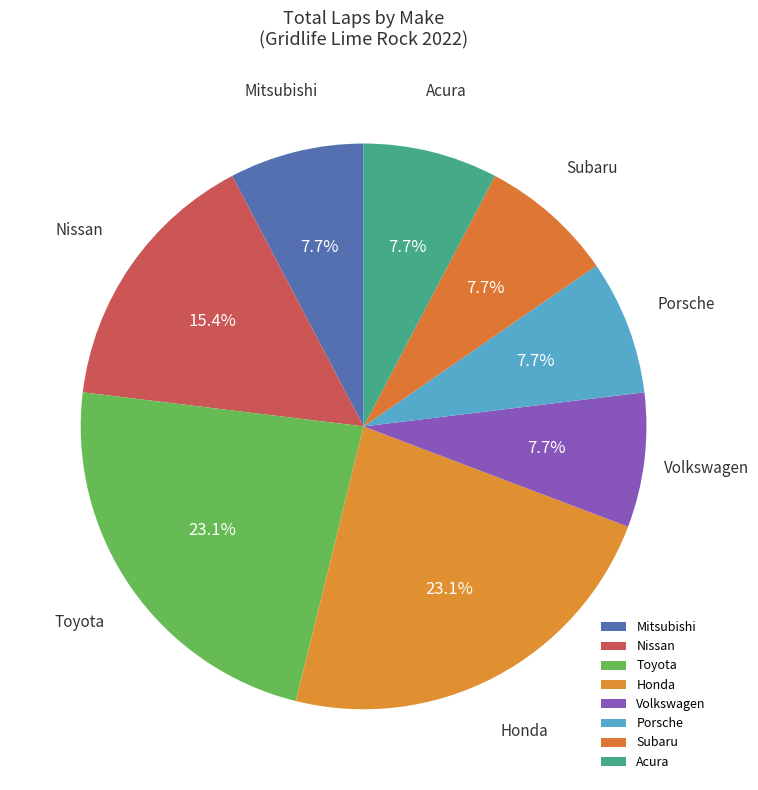

What is the ratio of the value at Subaru to the value at Nissan?

0.5